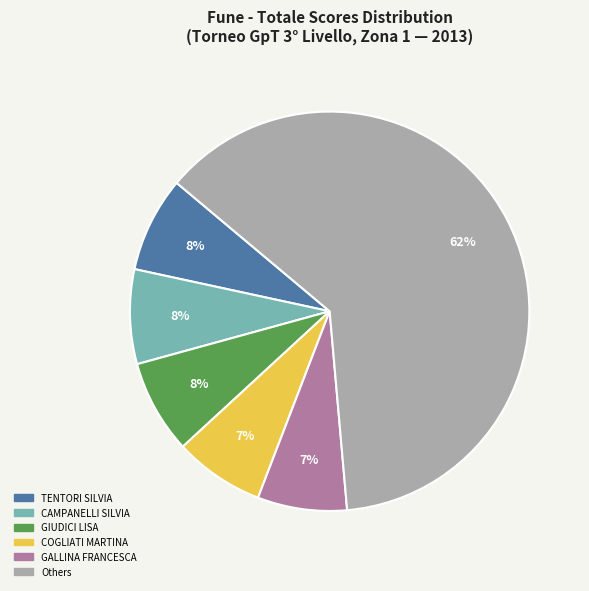

To the nearest percent, what is the difference between the largest and smallest slice percentages?

55%